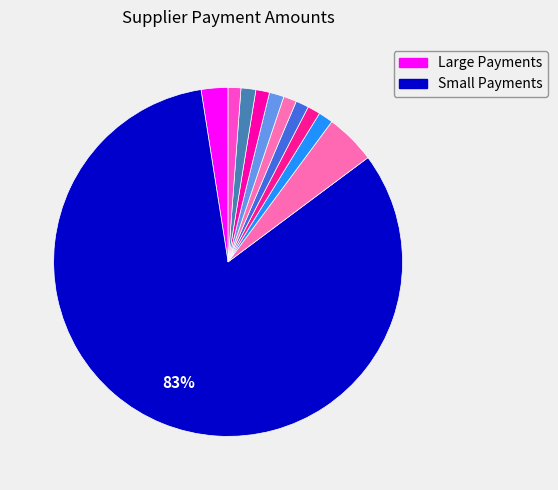

How many segments does this pie chart have?

11